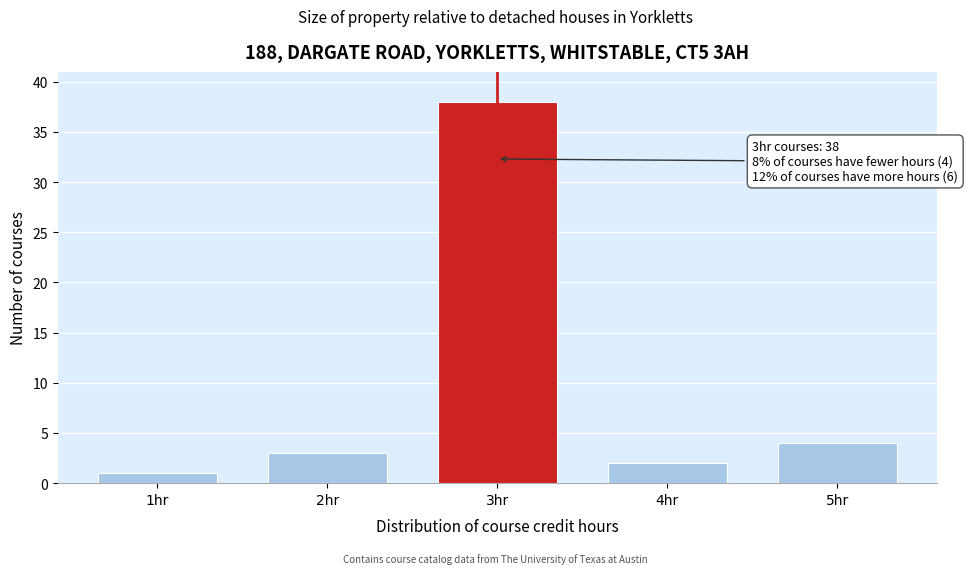

Reading left to right, extract all data points from this chart.

1hr=1	2hr=3	3hr=38	4hr=2	5hr=4